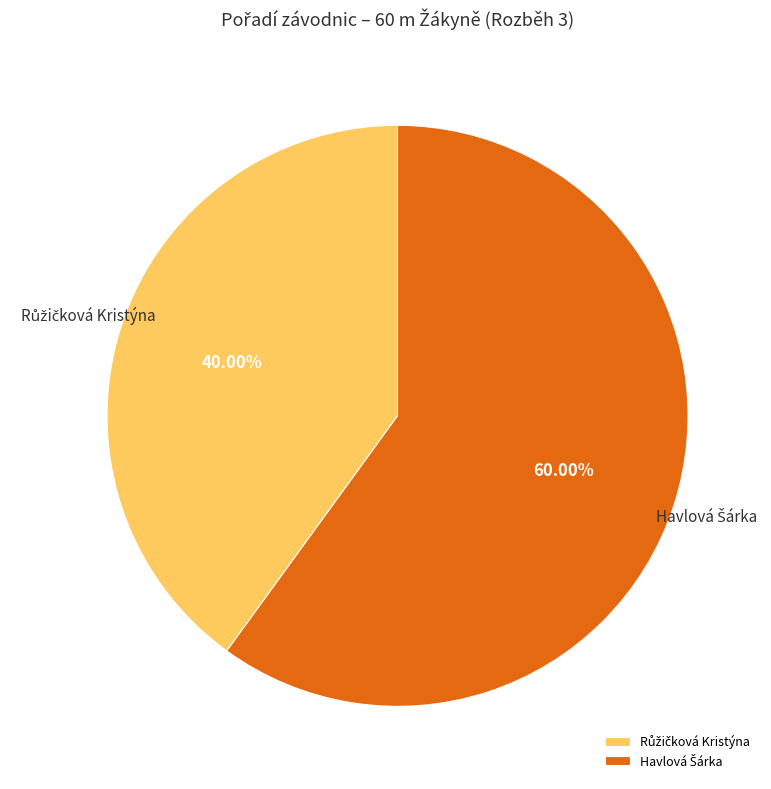

How many segments does this pie chart have?

2